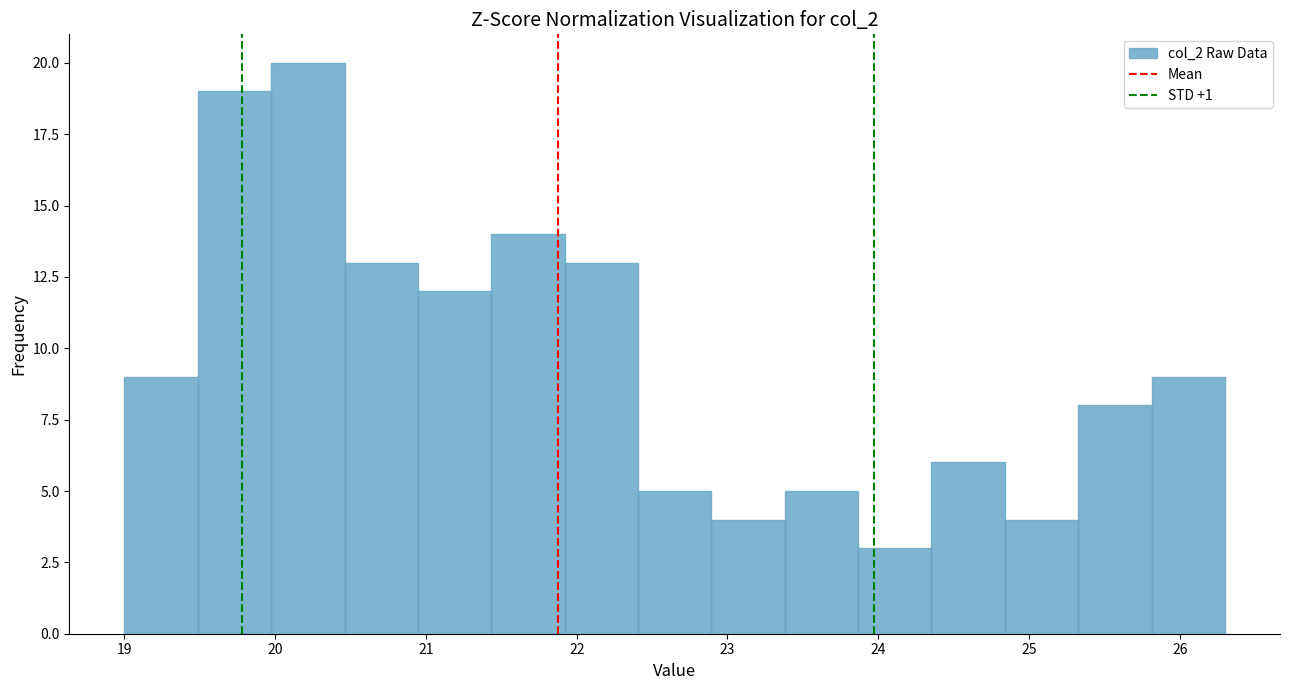

How tall is the bar that spans 20.5 to 20.9 on the x-axis? Neither the bar edges nor the heights are printed on the chart, so give them approximately, as read against the axes.

13